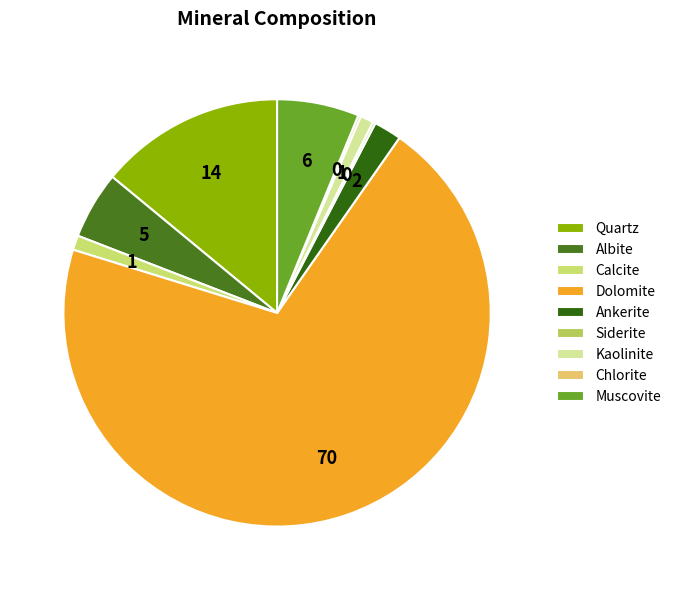

What is the change in value from Quartz to Kaolinite?

-13.0